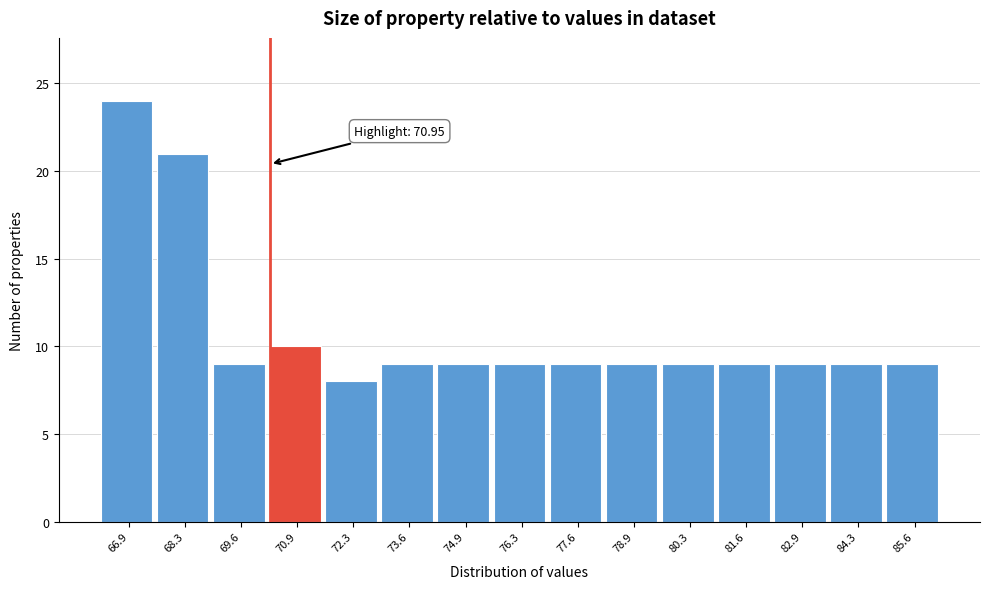

Reading left to right, list all the values displayed in this chart.

24	21	9	10	8	9	9	9	9	9	9	9	9	9	9